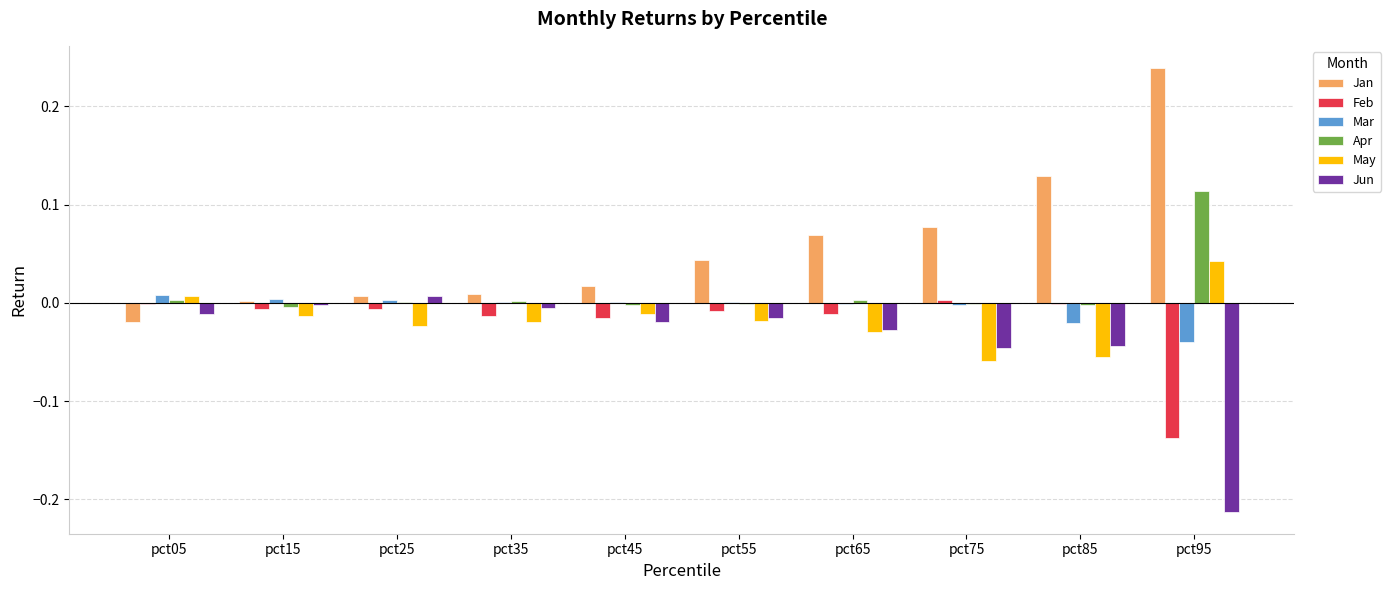

How many categories are shown in the chart?

10